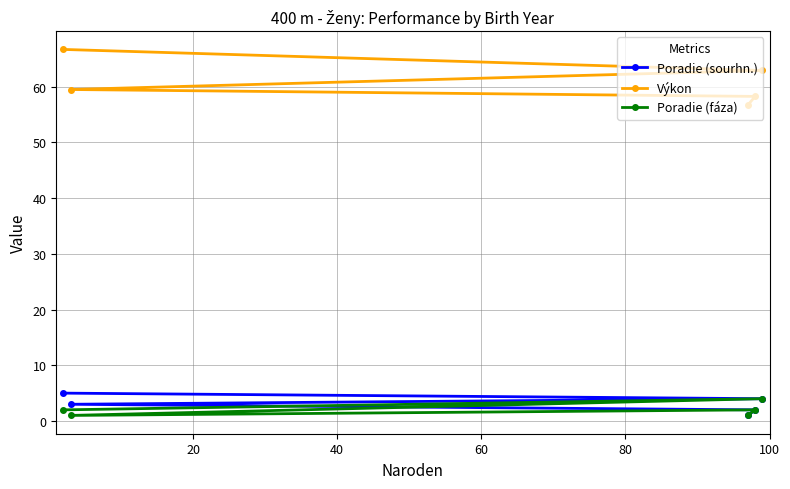

Which series has the largest range (max minus min)?

Výkon